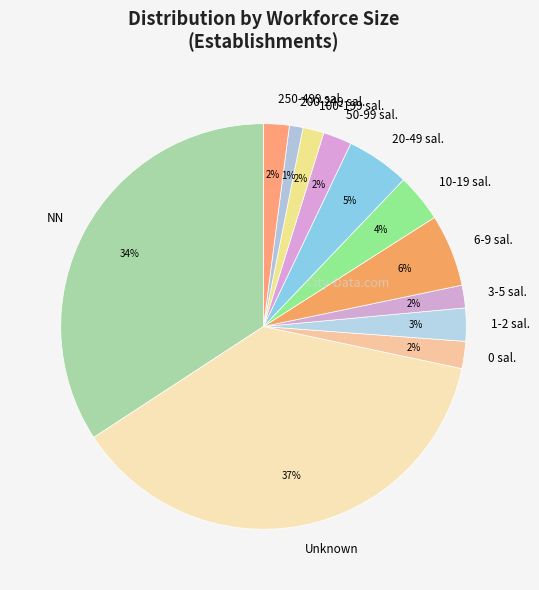

Is the sum of 200-249 sal. and NN greater than half?

No